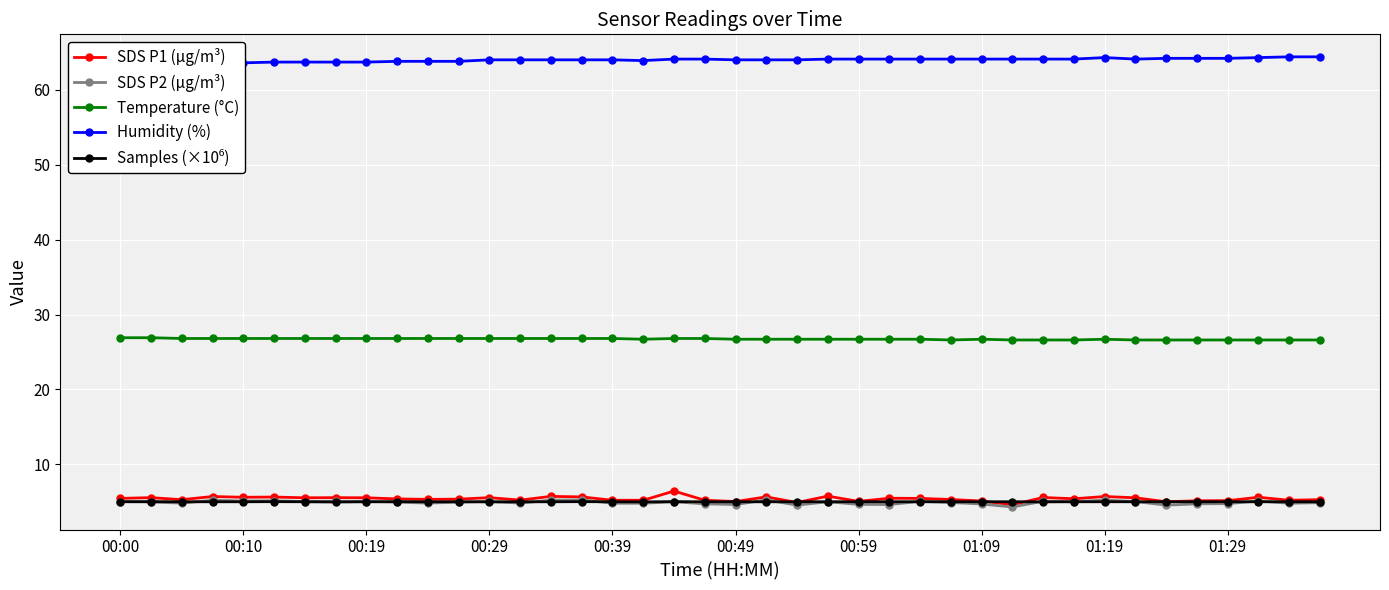

List the series in order of their peak value, lowest first.

Samples (×10⁶), SDS P2 (µg/m³), SDS P1 (µg/m³), Temperature (°C), Humidity (%)